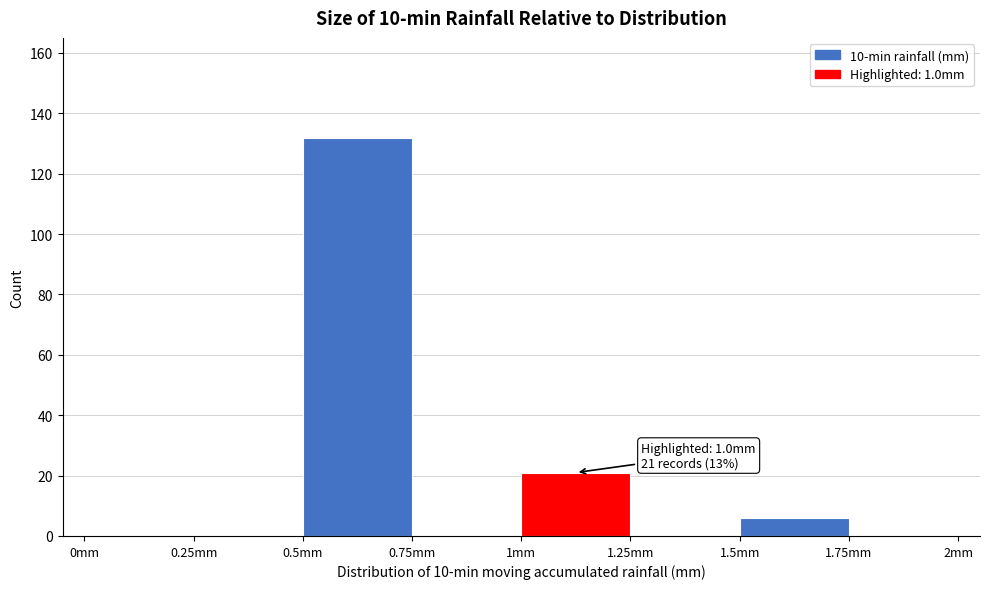

Which range on the x-axis has the tallest bar?

0.50 to 0.75